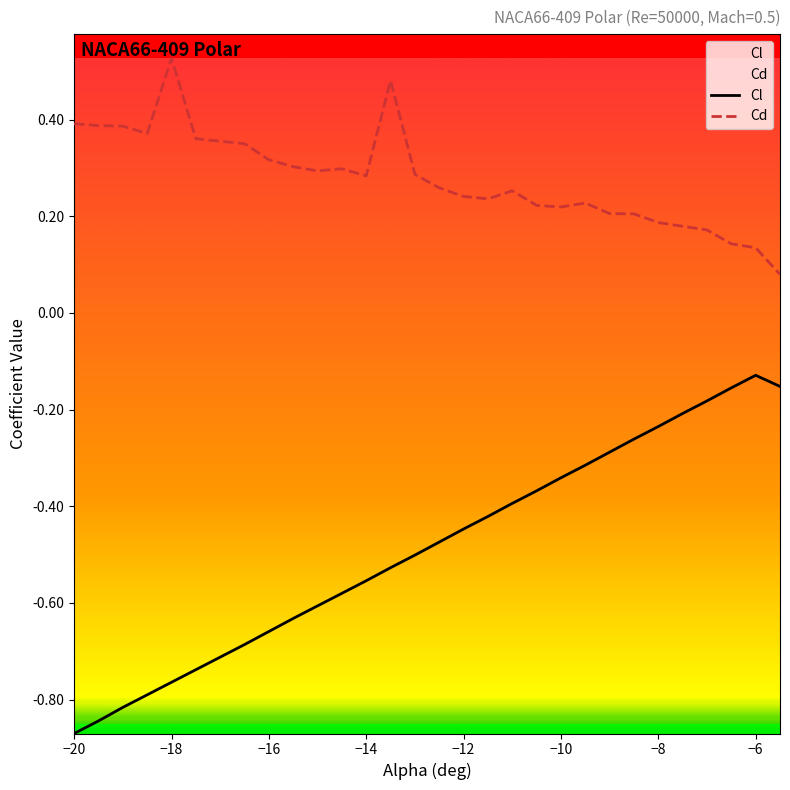

Which series has the largest range (max minus min)?

Cl